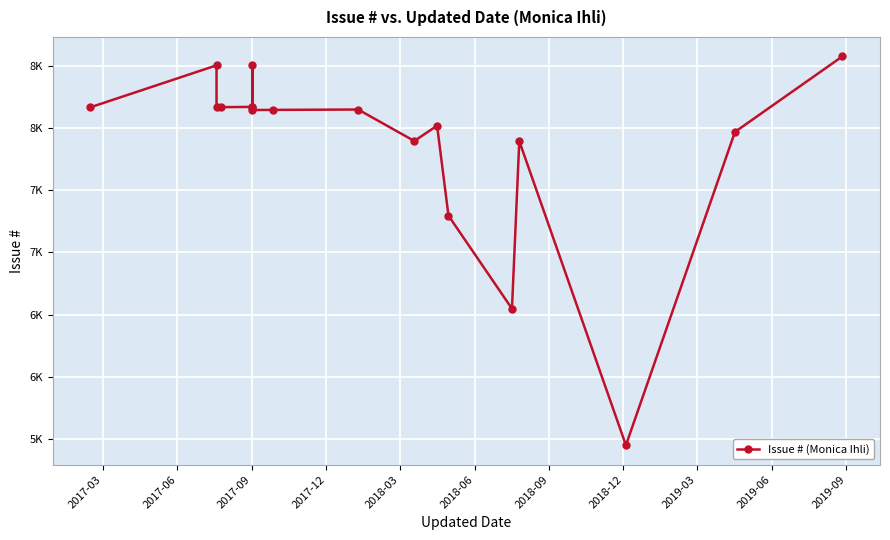

How many points are lower than both their immediate neighbors (excluding endpoints)?

5